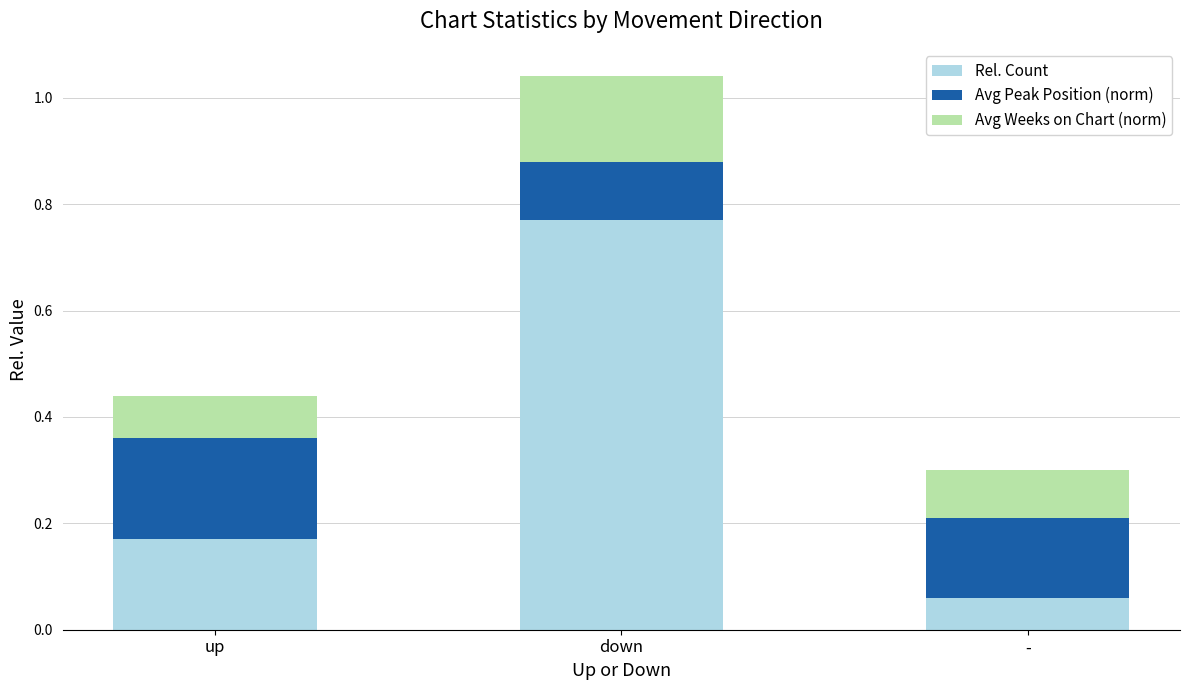

At which label does Rel. Count reach its minimum?

-